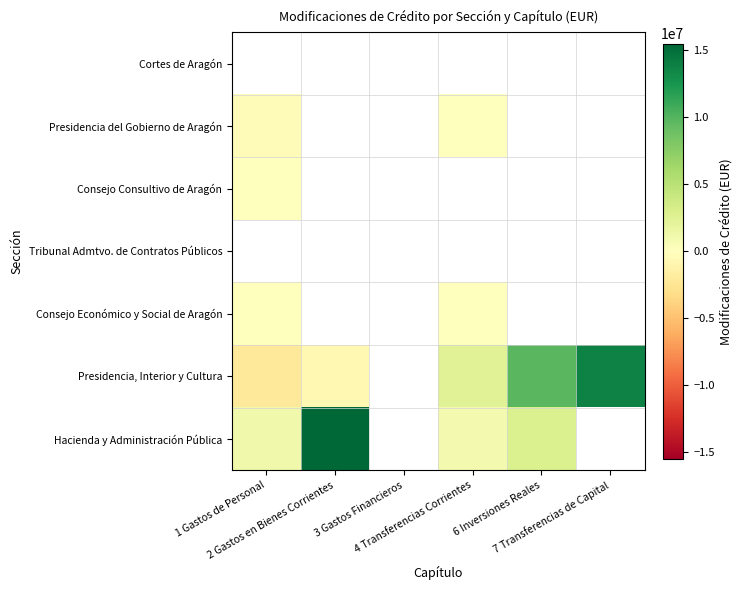

Between 3 Gastos Financieros and 4 Transferencias Corrientes, which is larger?

4 Transferencias Corrientes